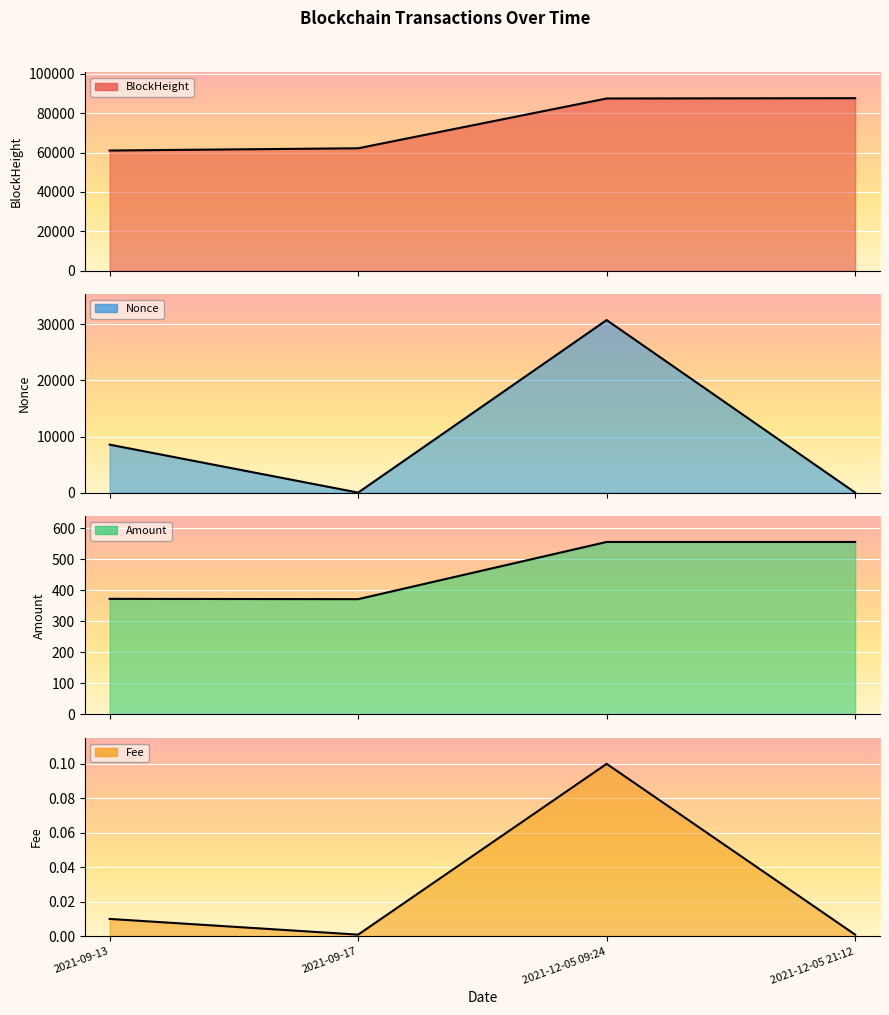

How many lines are shown in the chart?

4